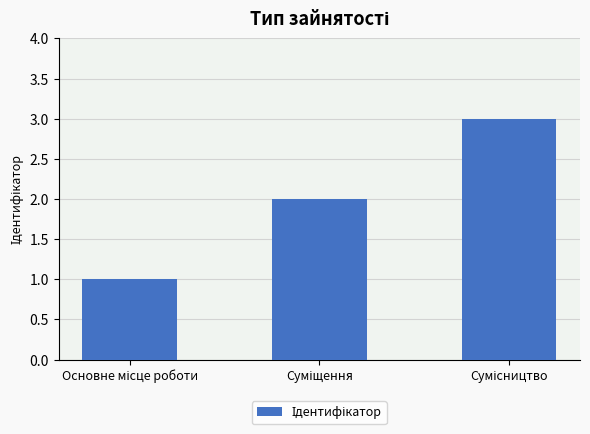

What is the sum of all values?

6